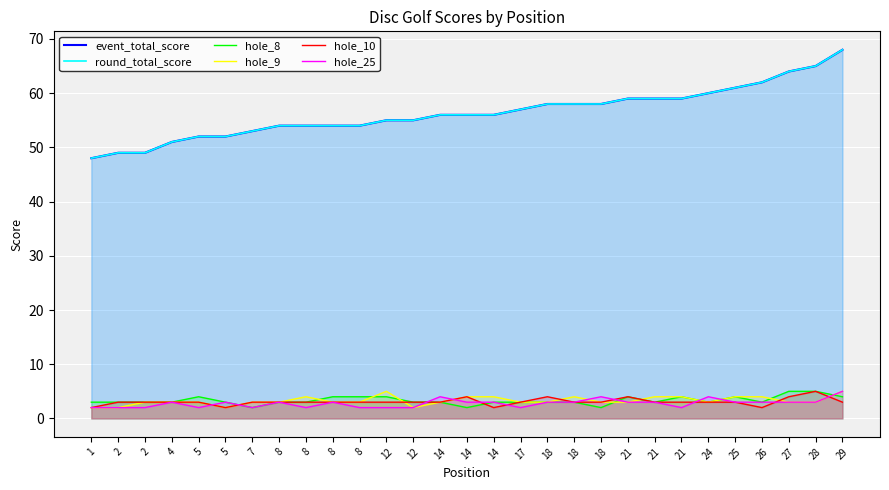

Is the value of hole_9 at 27 greater than the value of hole_25 at 1?

Yes